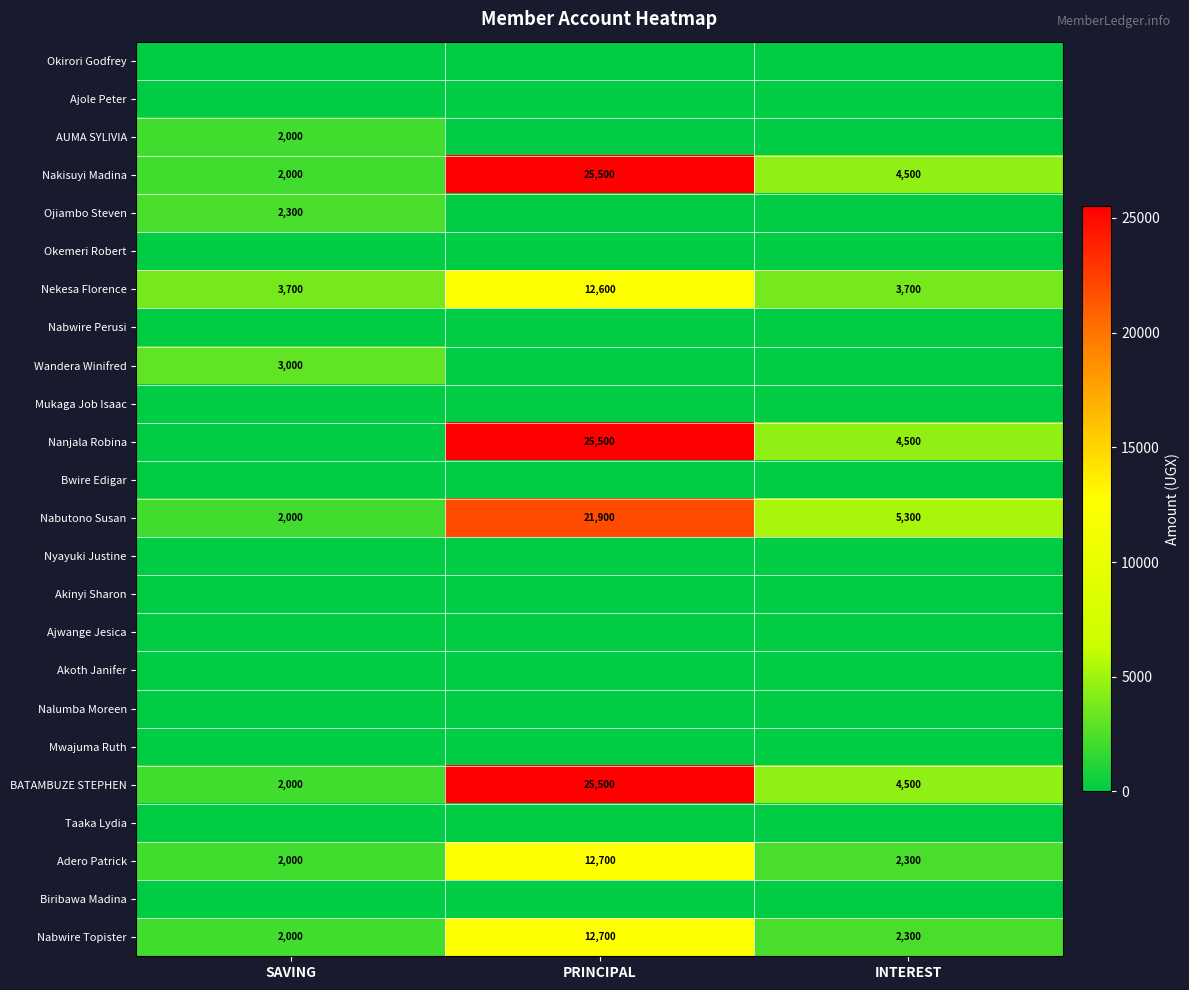

Is the value of Nabutono Susan at INTEREST greater than the value of Nabwire Topister at SAVING?

Yes